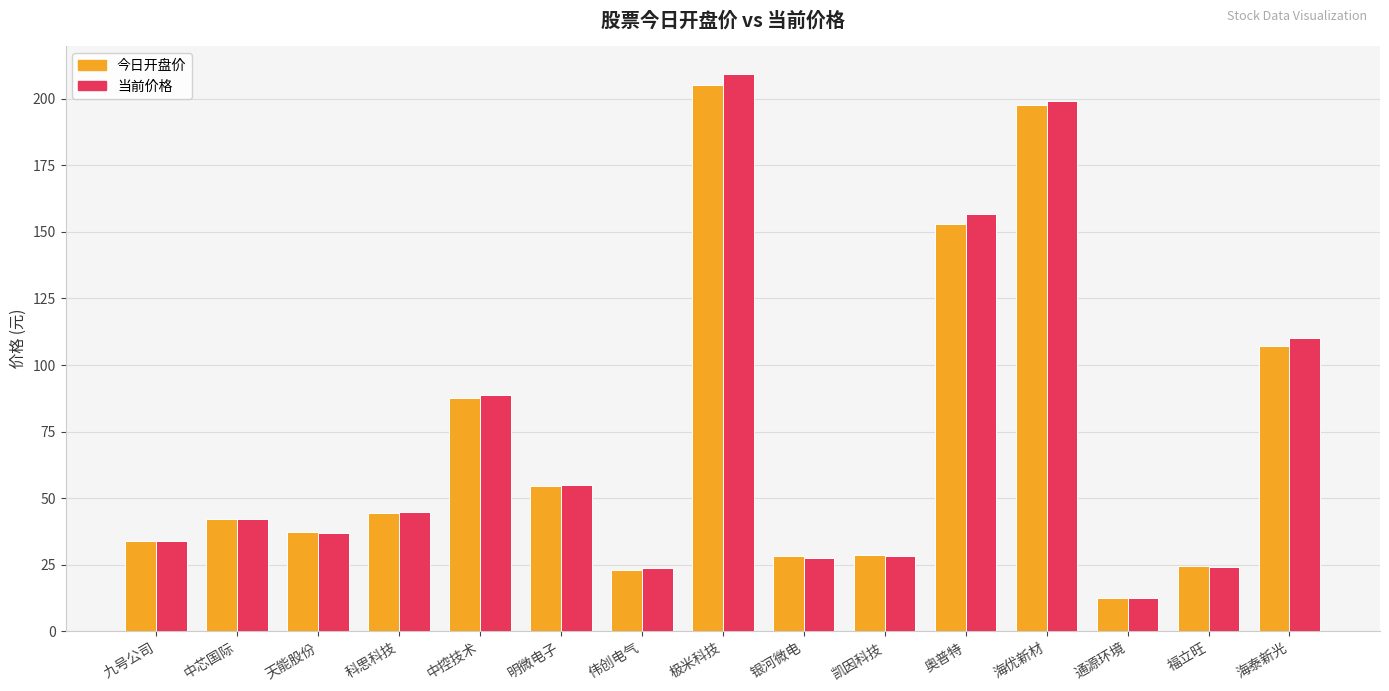

What is the difference between the second highest and minimum values in the 当前价格 series?

186.4